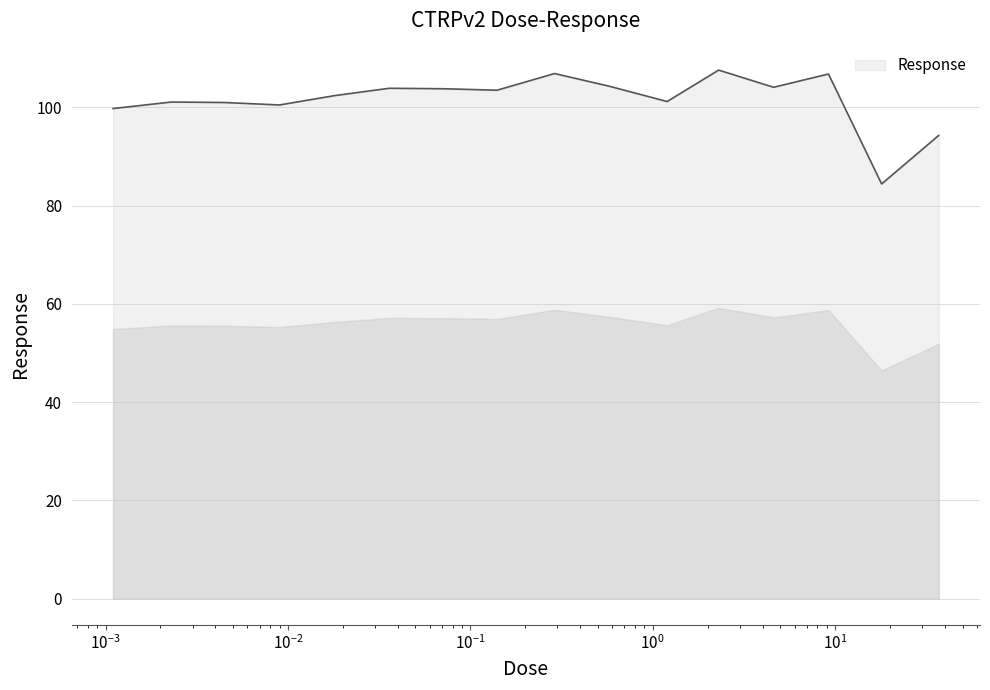

What is the minimum value shown in the chart?

84.4